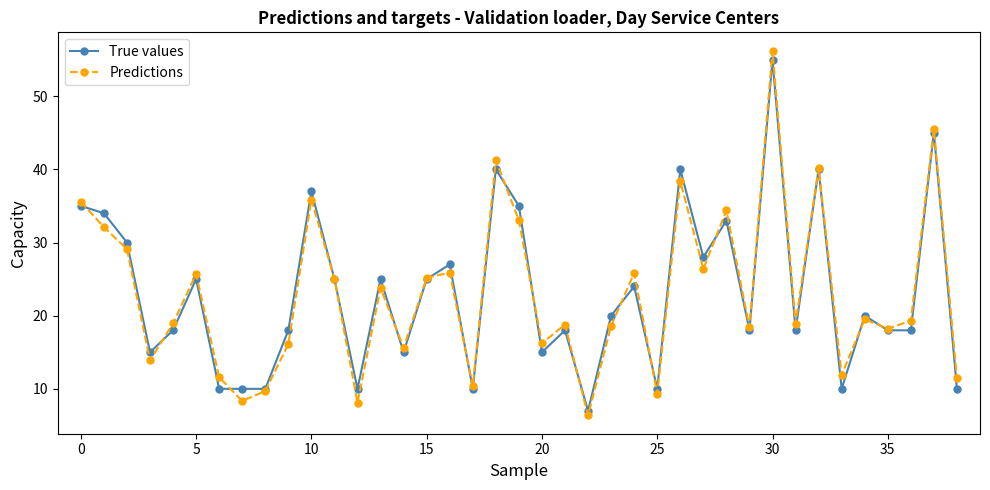

How many interior local valleys does the Predictions series have?

13